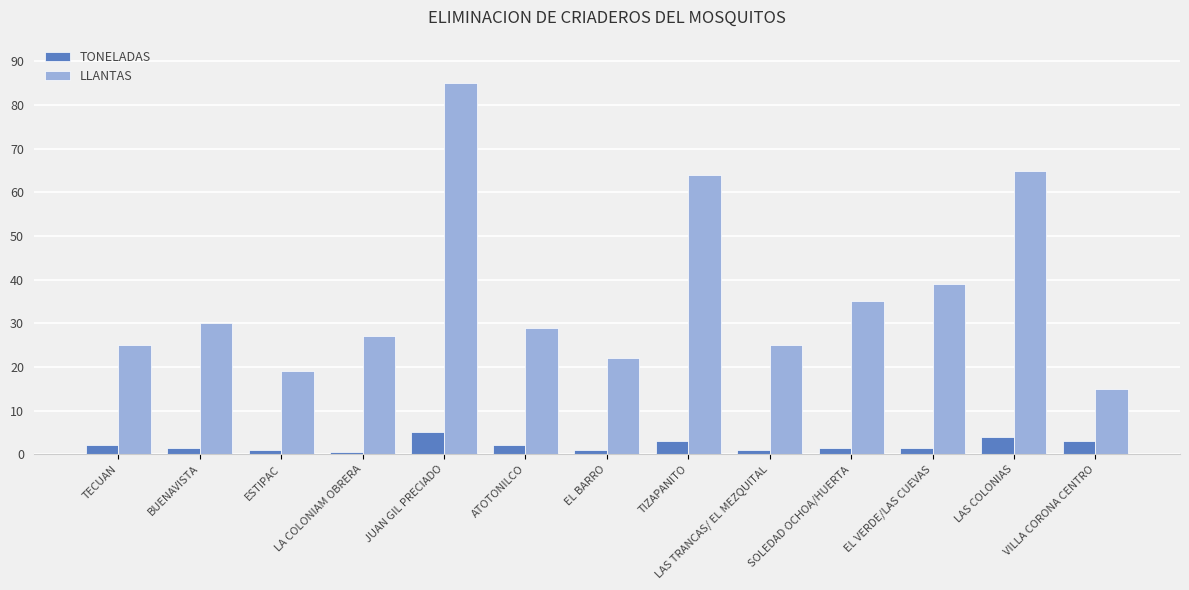

What is the average value of the LLANTAS series?

36.9